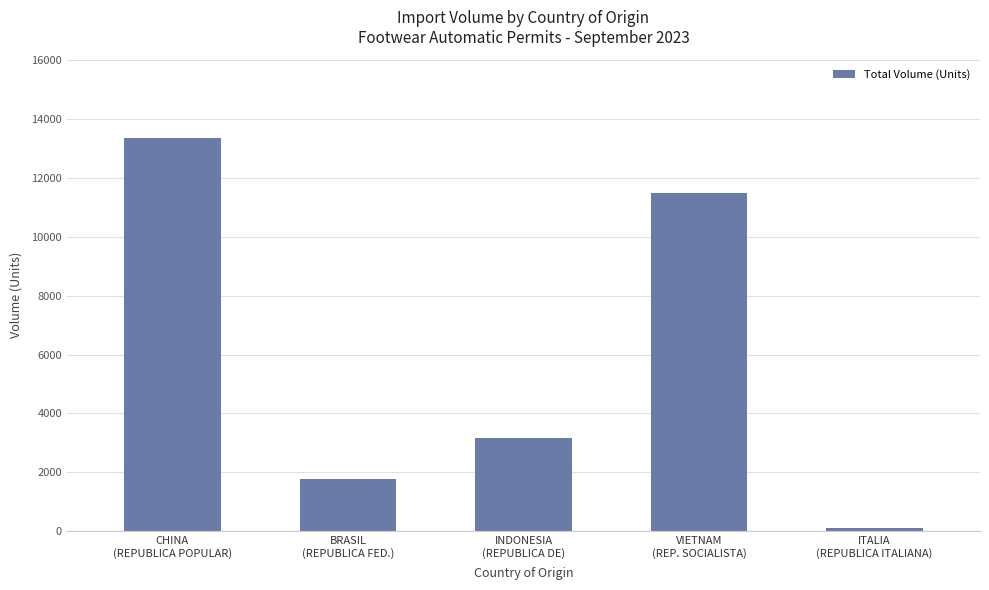

How many values are below 3148?

2